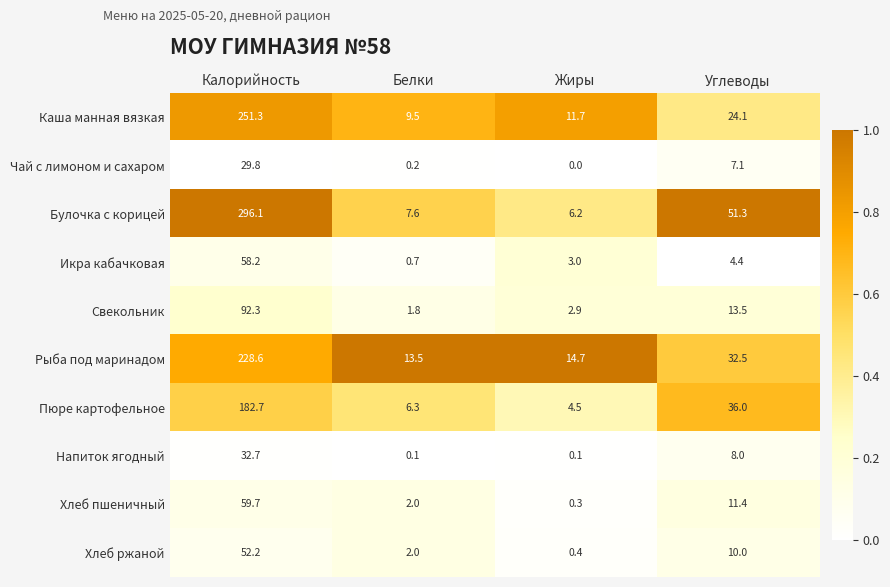

The Чай с лимоном и сахаром series shows 10.6 at Углеводы. True or false?

False